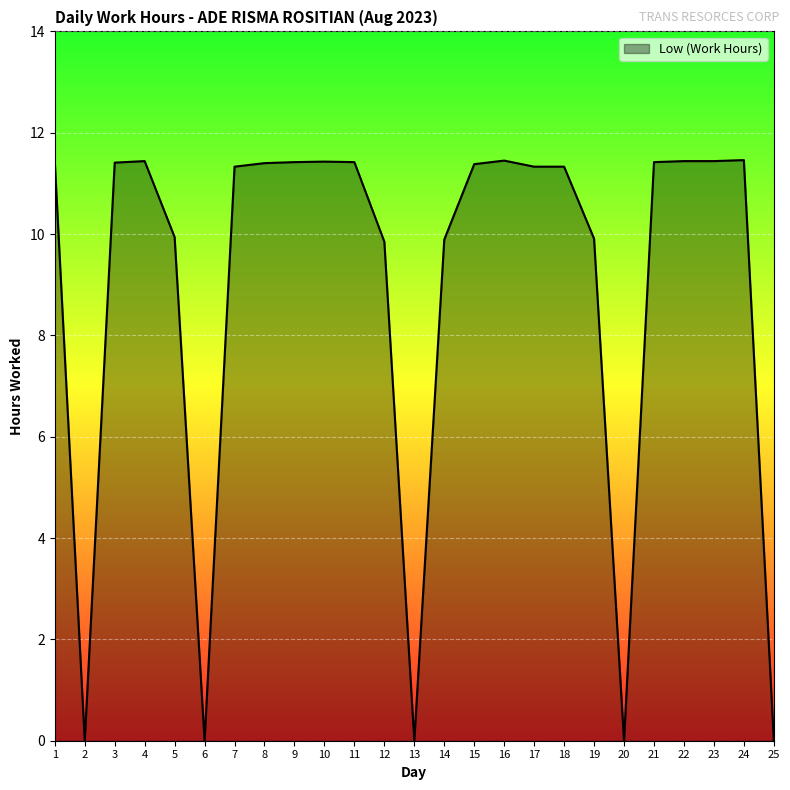

What is the ratio of the value at 23 to the value at 9?

1.0